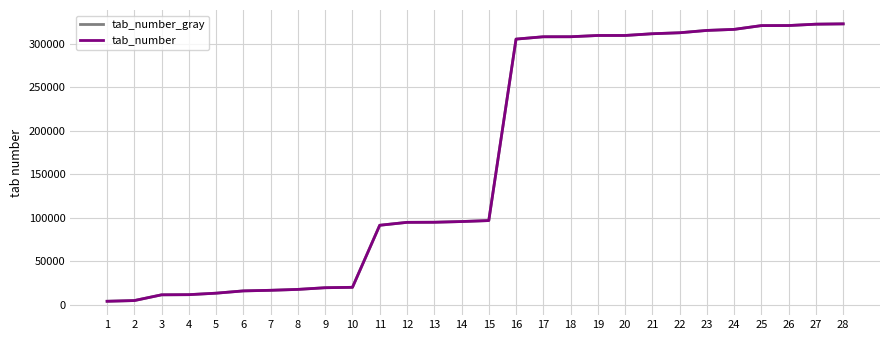

What is the value of the tab_number point at the 25th from the left?

321215